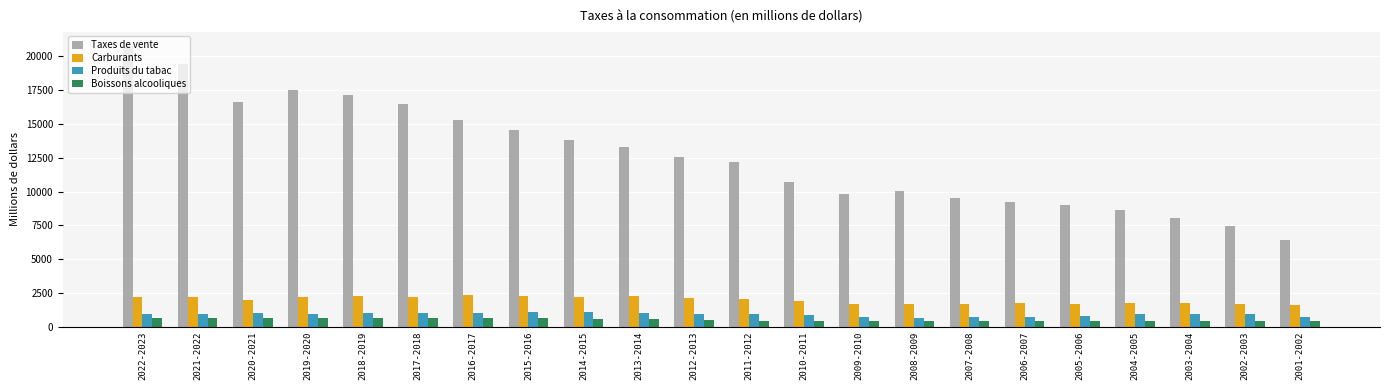

What is the highest value of the Carburants series?

2336